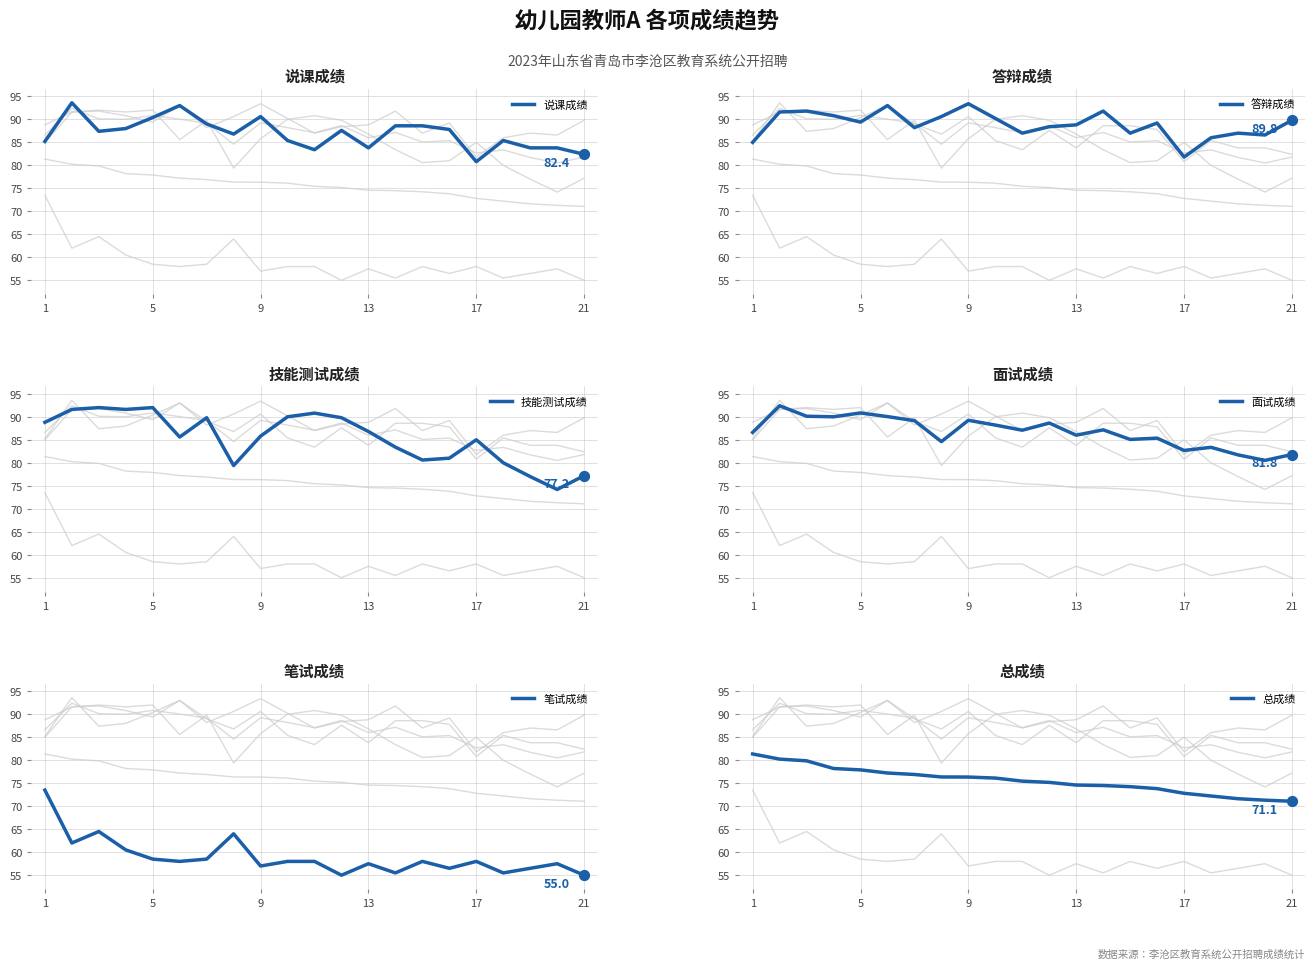

Which series reaches the maximum Y coordinate?

说课成绩